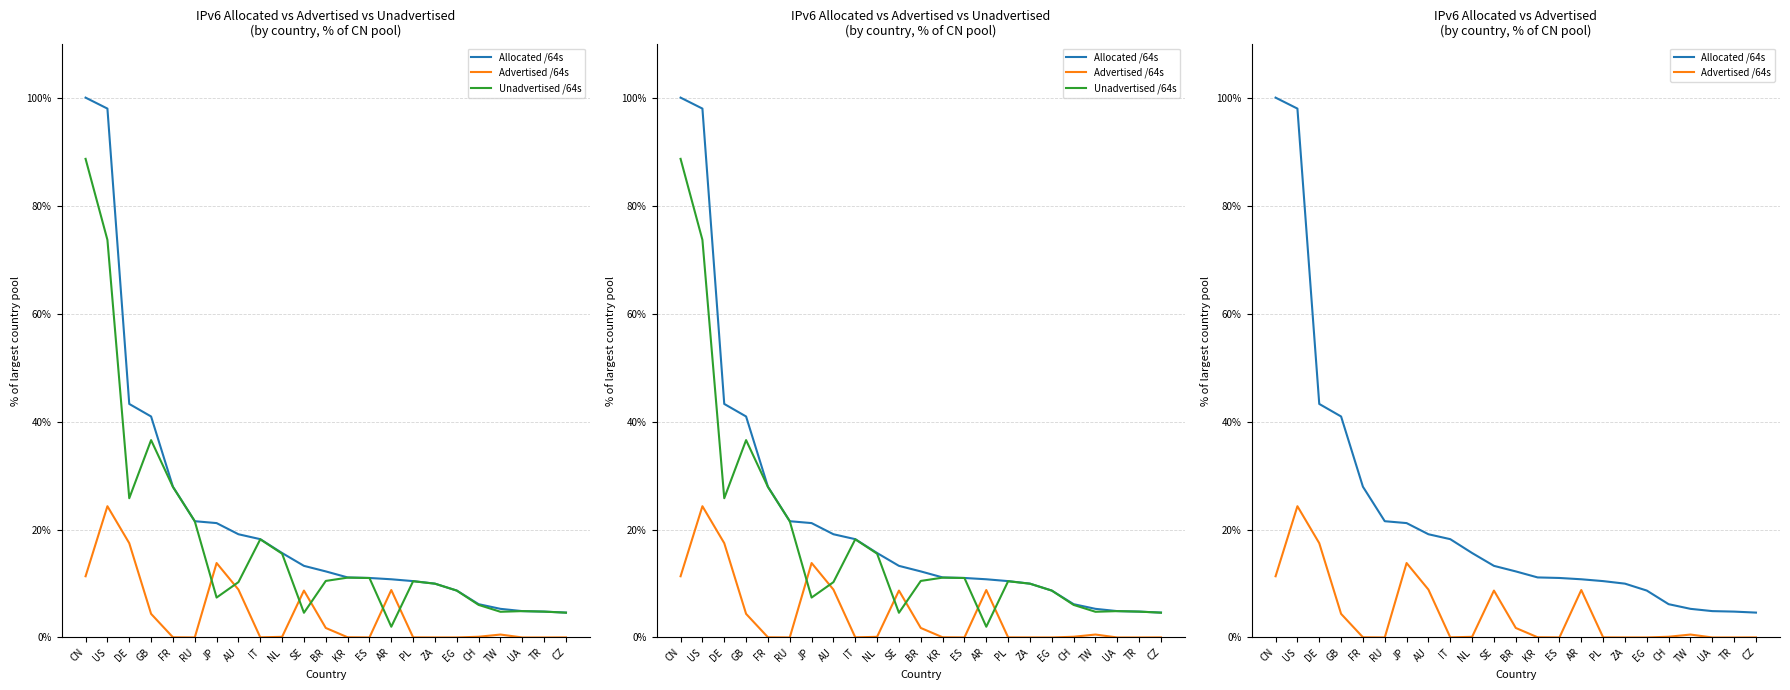

True or false: Allocated /64s and Advertised /64s cross at least once.

False